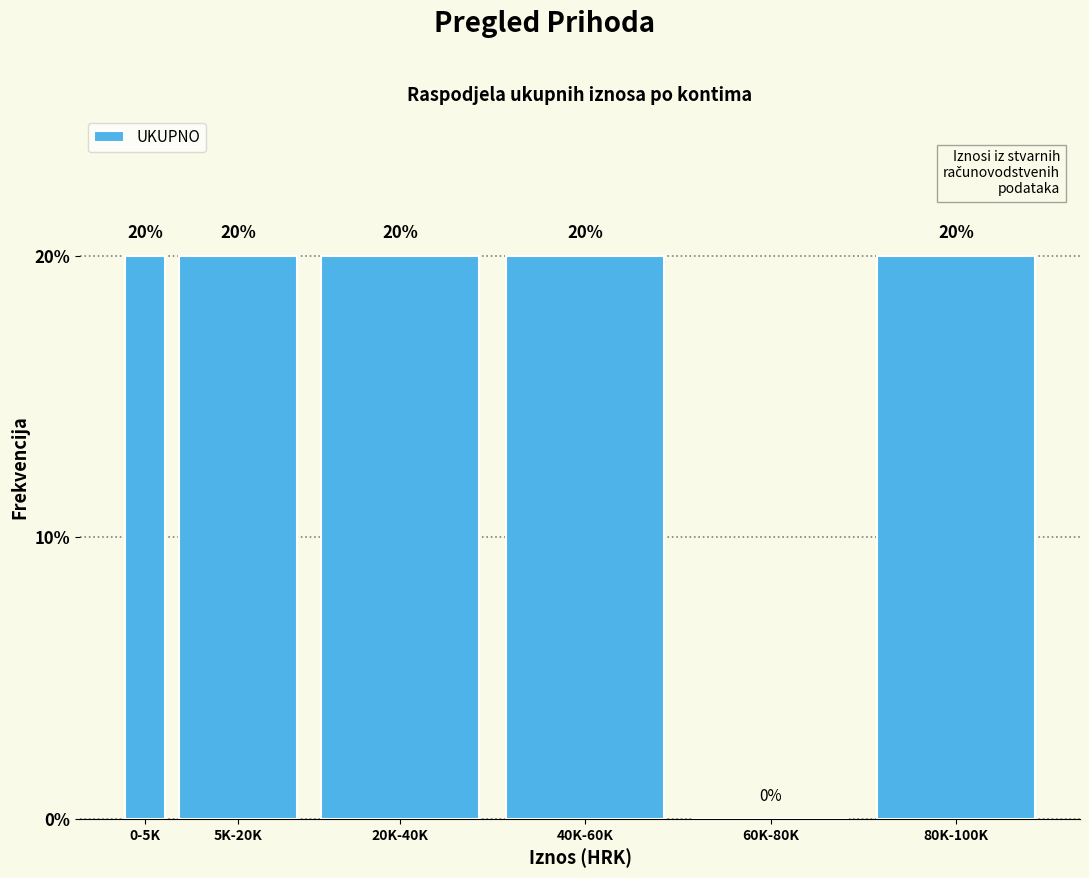

Reading left to right, what are all the values shown in this chart?

0-5K=20	5K-20K=20	20K-40K=20	40K-60K=20	60K-80K=0	80K-100K=20